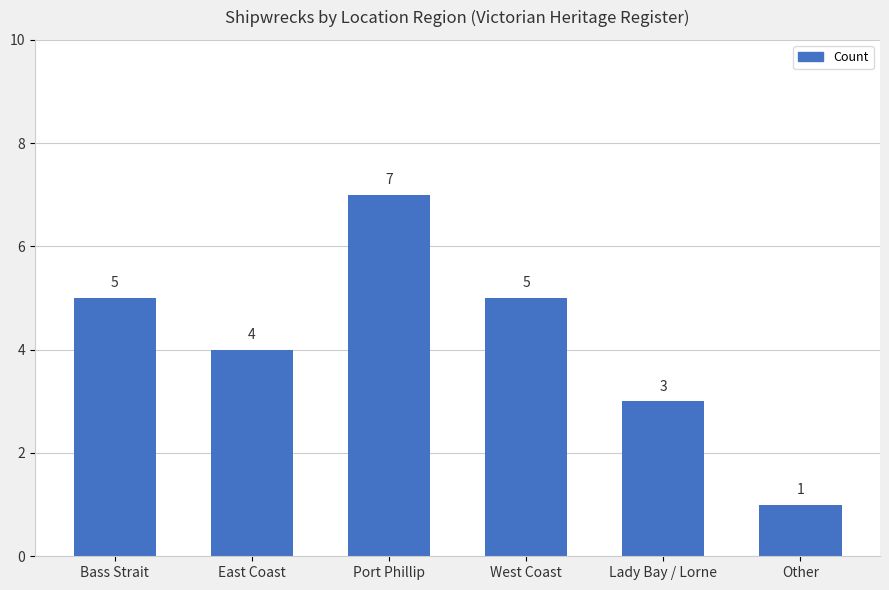

Is it true that the value at Other is 2?

False